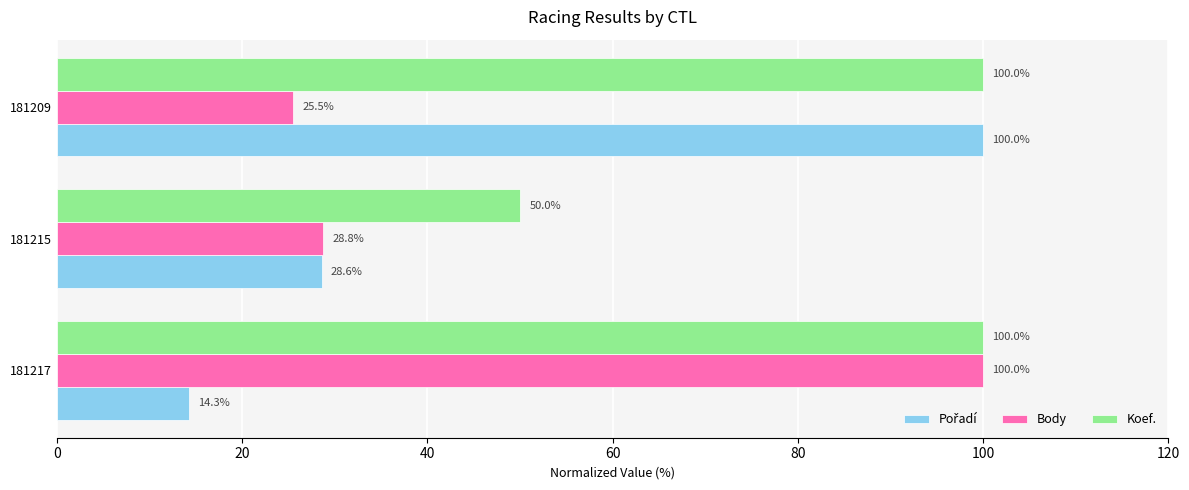

Which series has the largest total across all categories?

Koef.